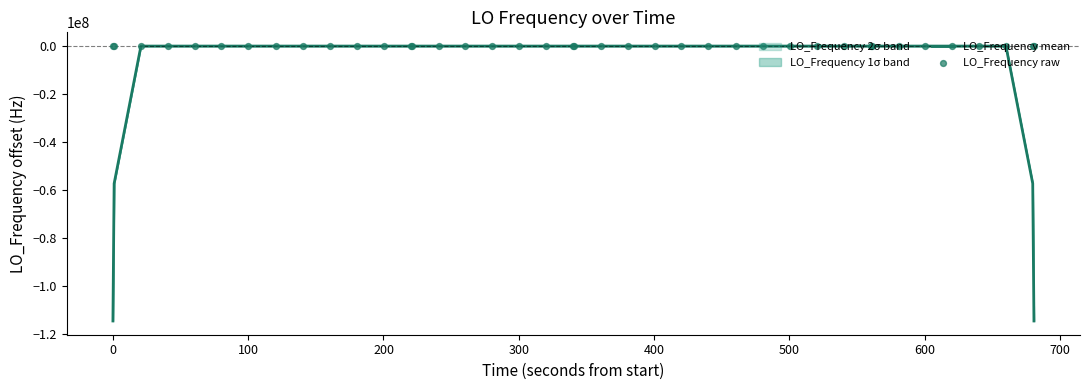

Which series reaches the maximum Y coordinate?

LO_Frequency raw